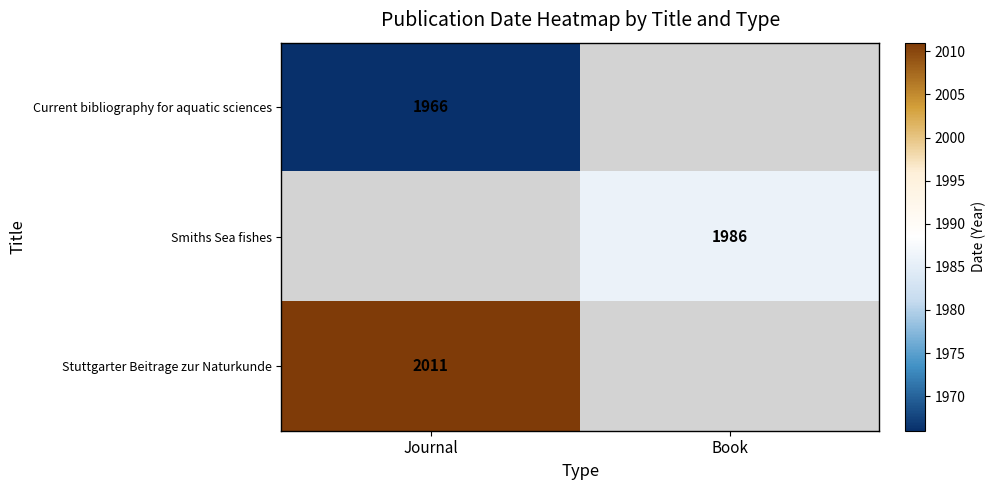

Which has a higher value, Book or Journal?

Journal